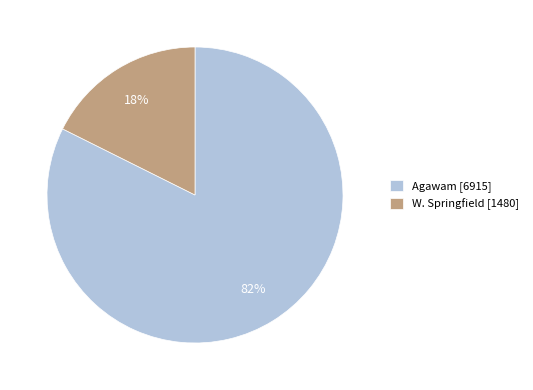

Does W. Springfield account for over 50% of the chart?

No